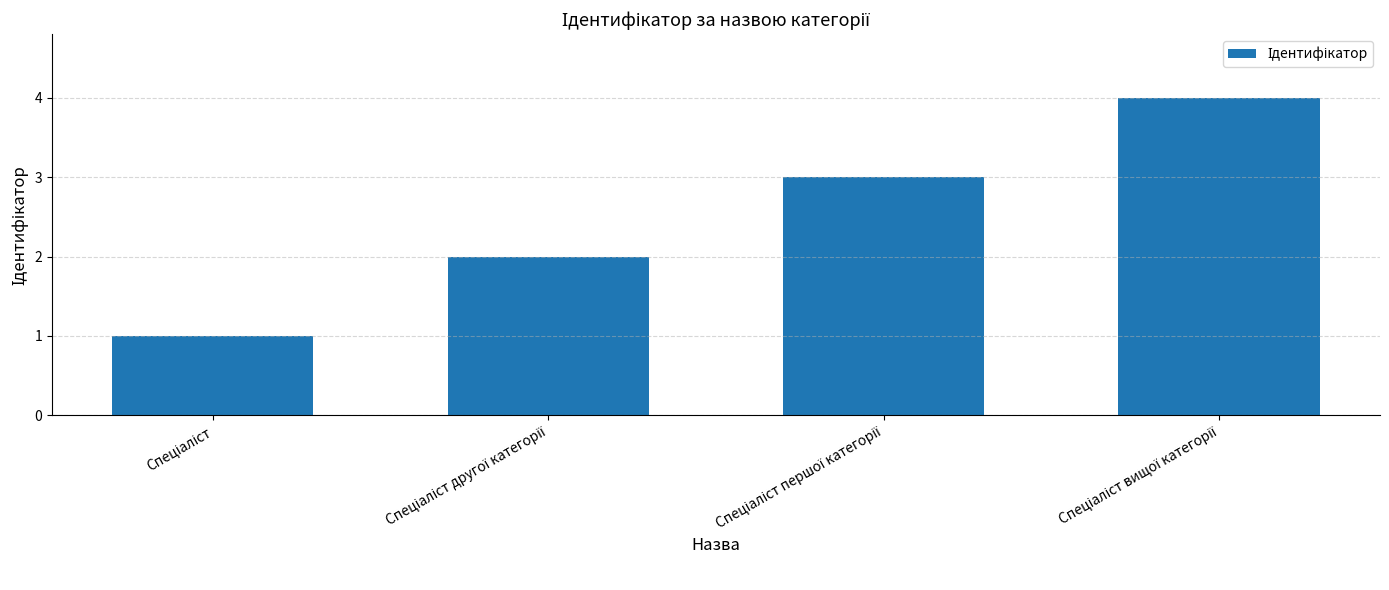

What is the maximum value shown in the chart?

4